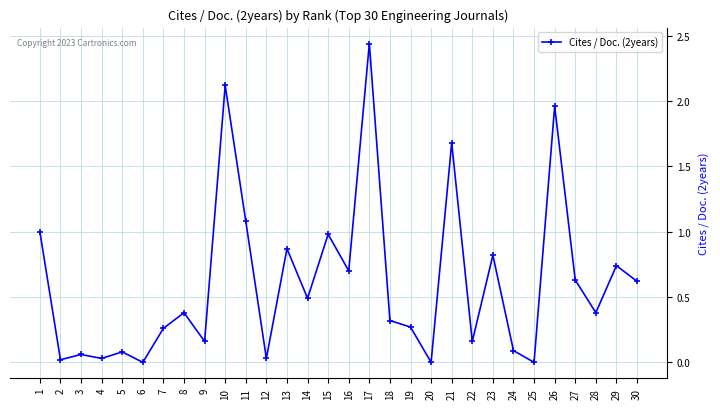

What is the value of the 8th point from the left?

0.4